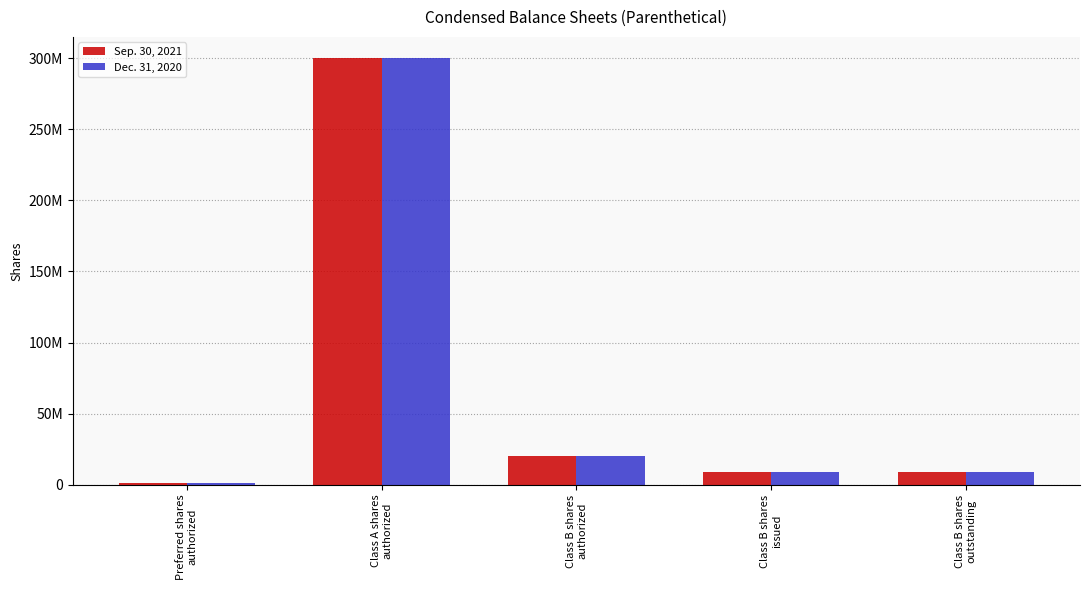

What are all the series names shown in the legend?

Sep. 30, 2021, Dec. 31, 2020